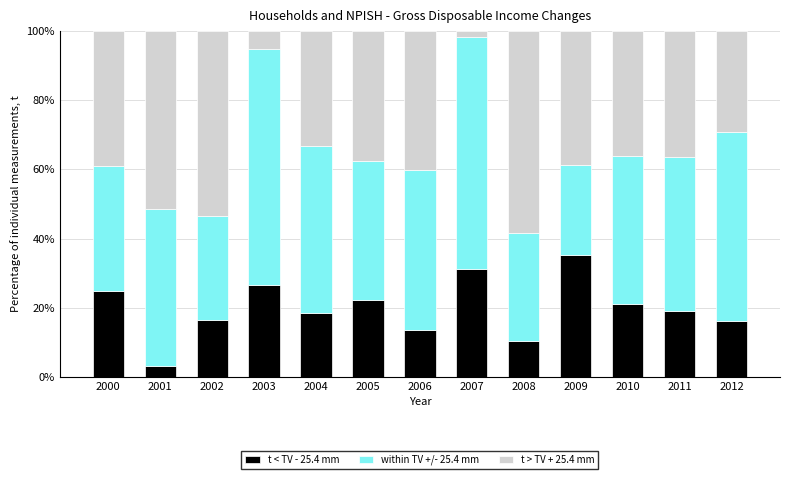

What is the difference between the second highest and second lowest values in the t < TV - 25.4 mm series?

20.7